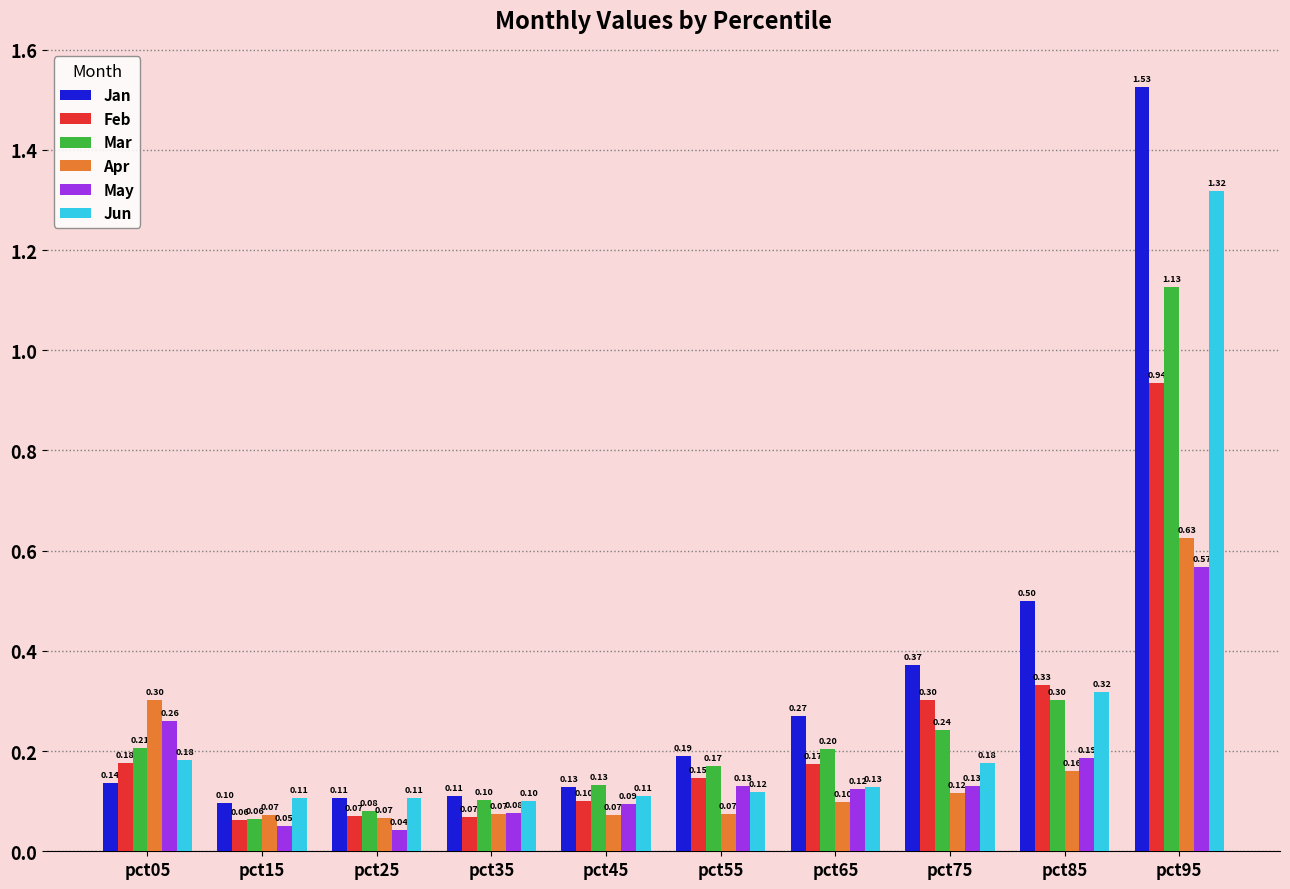

At which category does the chart reach its minimum across all series?

pct25